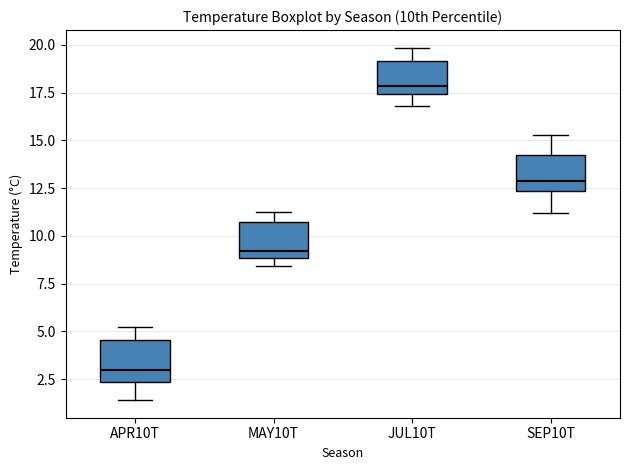

Reading left to right, transcribe this box plot: for each box, give where its median line is, the range the box spans, and where its two whiskers end, as read against the y-axis. The values are not printed on the chart, so give them approximately, as read against the axis.

APR10T: median 3.0, box 2.5 to 4.5, whiskers 1.5 to 5.0
MAY10T: median 9.0 (just above the box's lower edge), box 9.0 to 10.5, whiskers 8.5 to 11.5
JUL10T: median 18.0, box 17.5 to 19.0, whiskers 17.0 to 20.0
SEP10T: median 13.0, box 12.5 to 14.0, whiskers 11.0 to 15.5